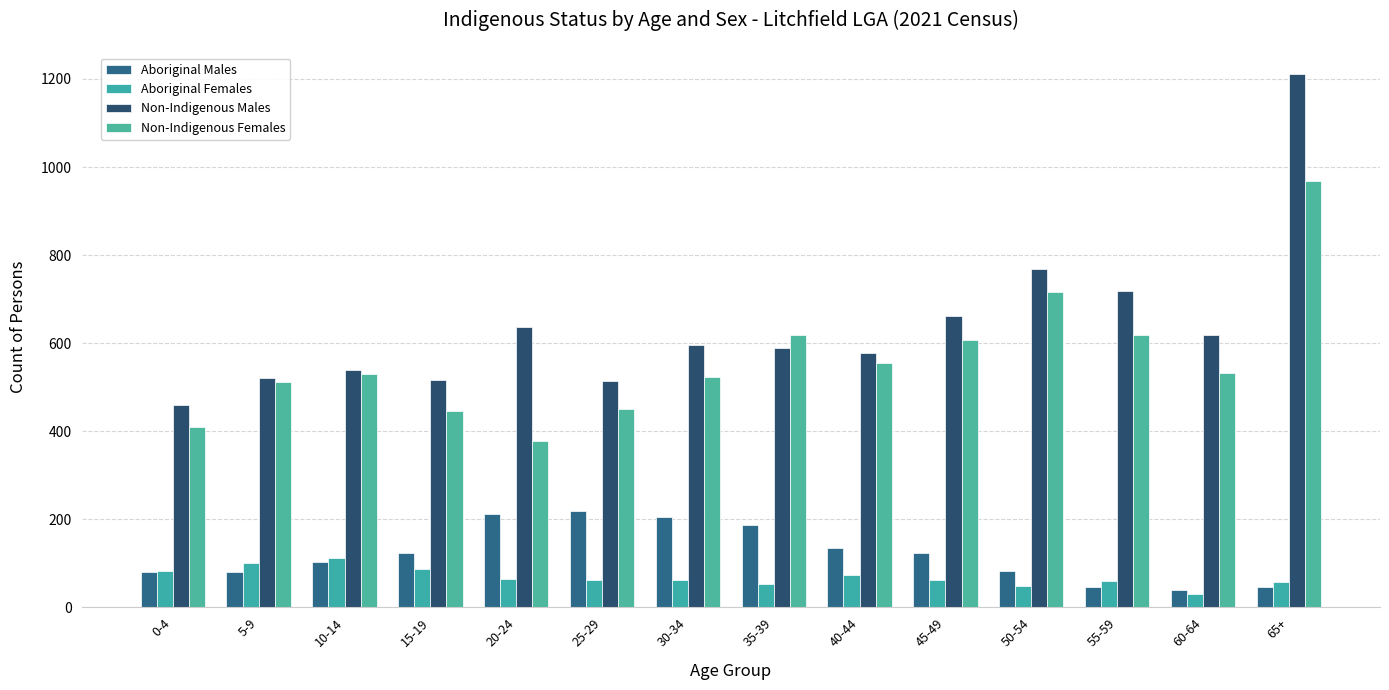

What is the minimum value for Aboriginal Males?

39